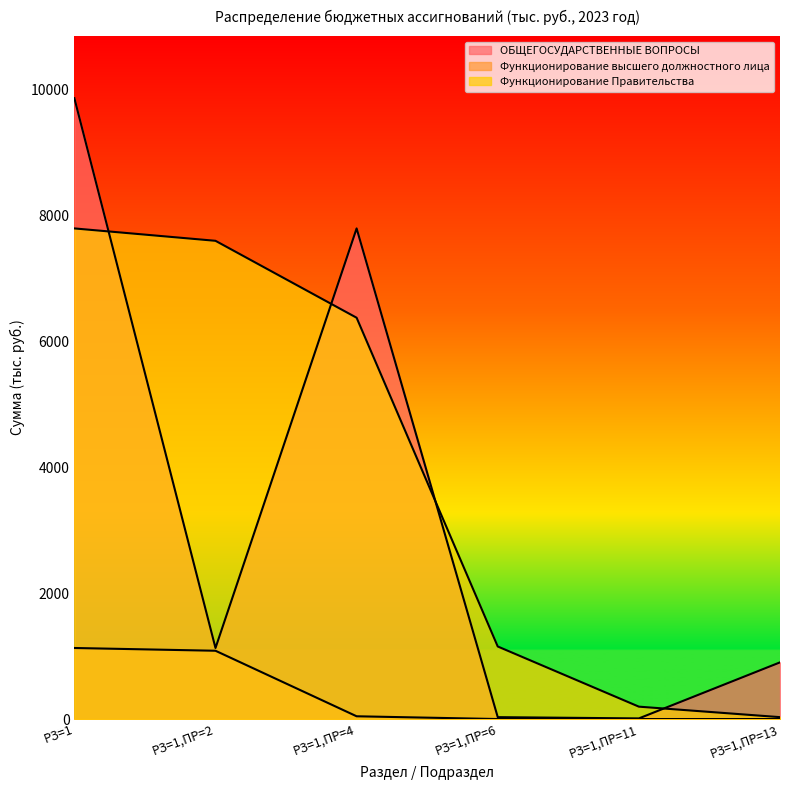

Which category has the highest value across all series?

РЗ=1